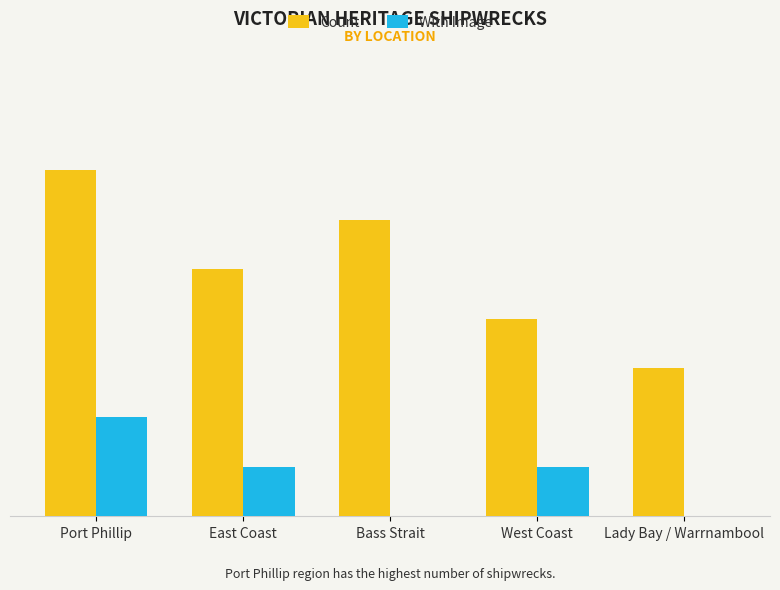

Are the bars horizontal?

No